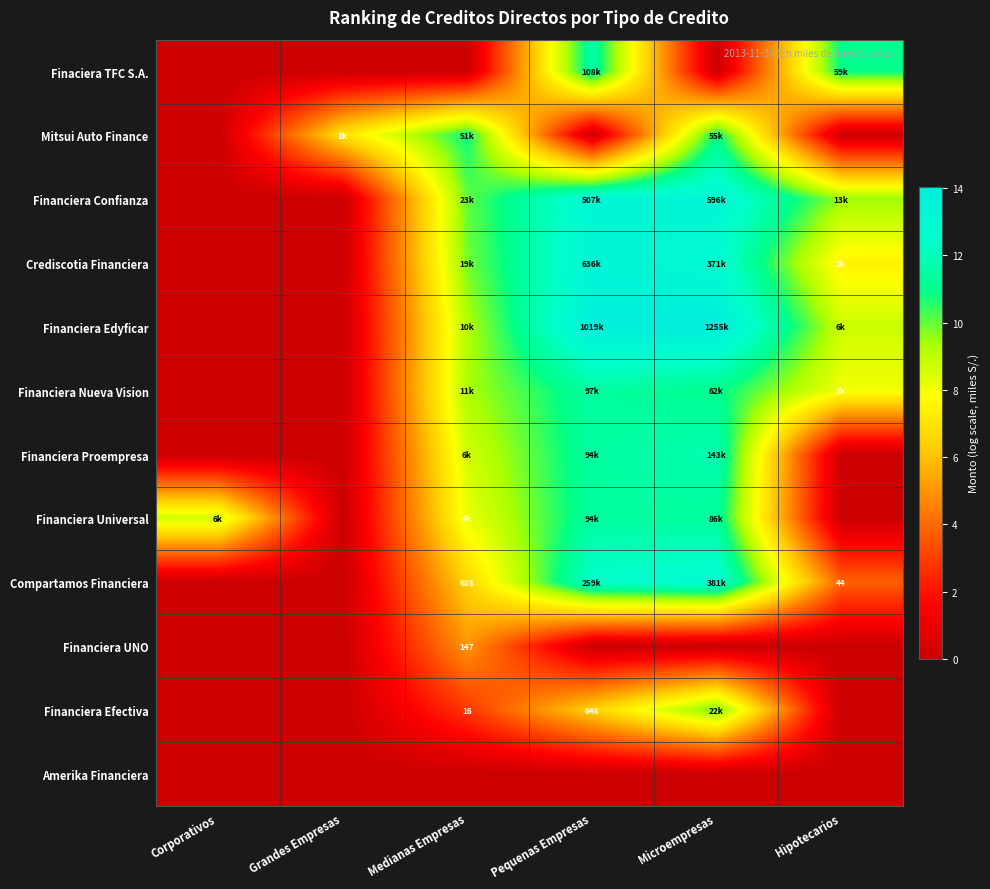

Is it true that Mitsui Auto Finance equals -3.6 at Hipotecarios?

False